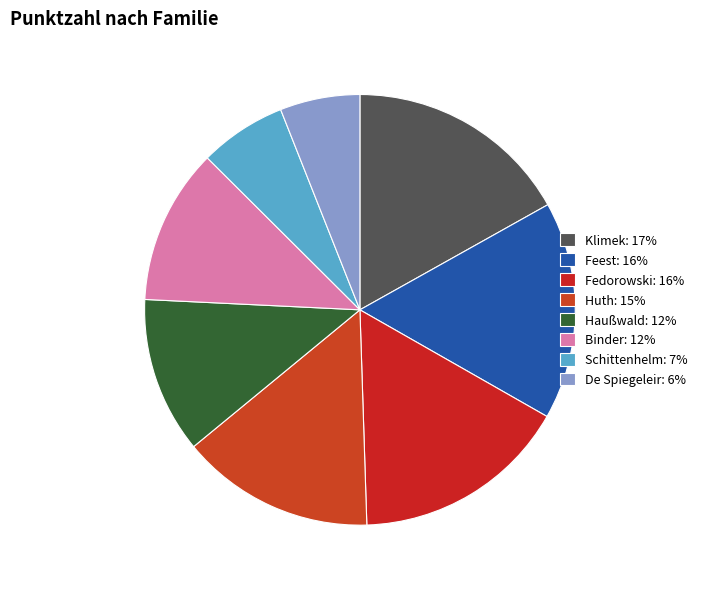

Is there any slice that represents more than half of the pie?

No